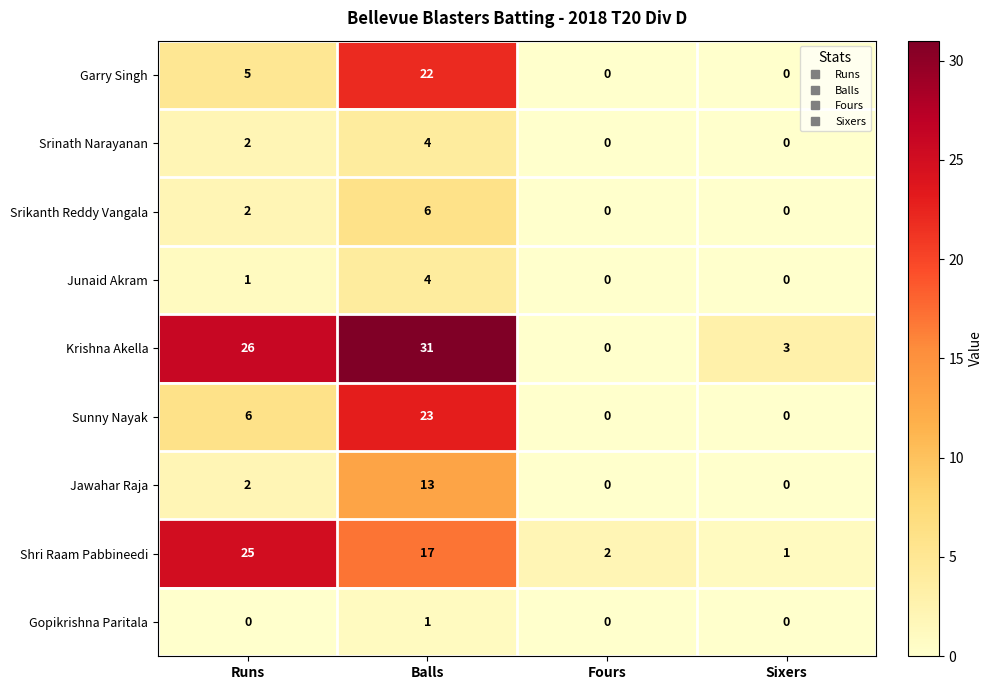

At how many categories does at least one series exceed 8?

2